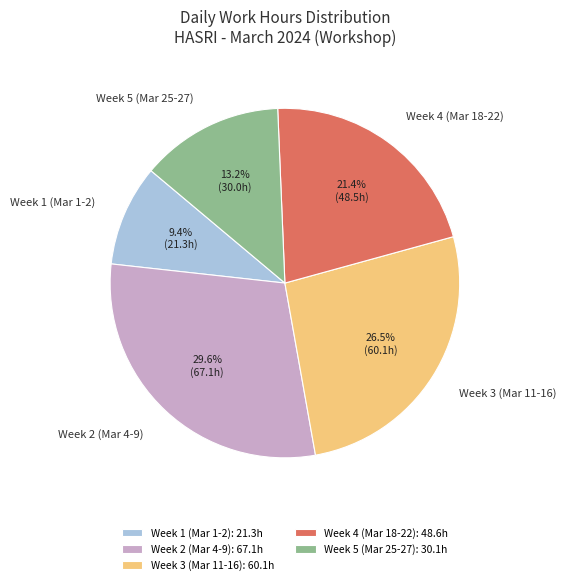

To the nearest percent, what is the difference between the largest and smallest slice percentages?

20%